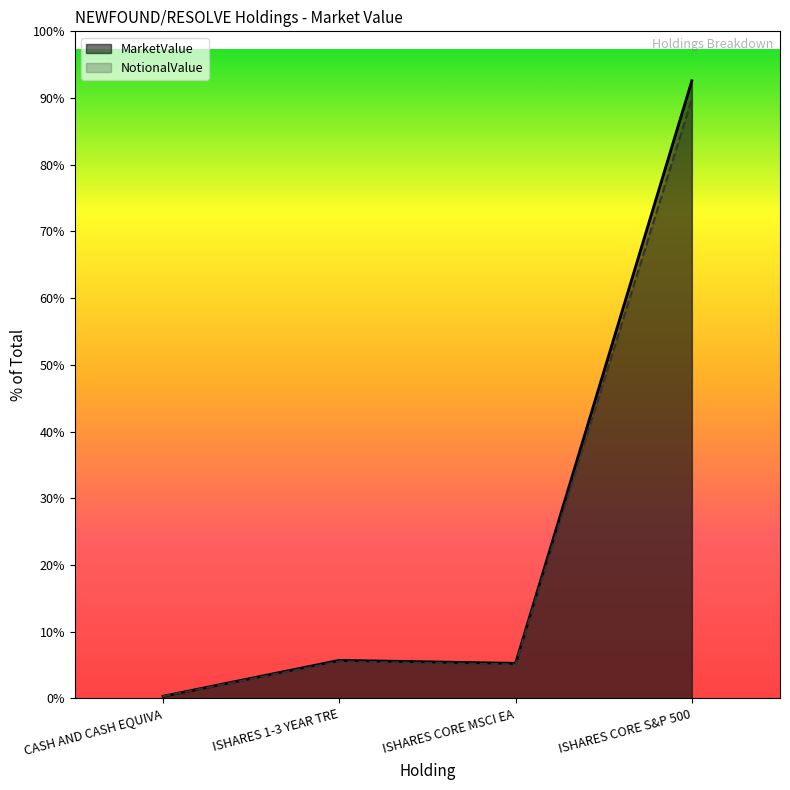

The MarketValue series shows 57832451.4 at ISHARES CORE S&P 500. True or false?

False